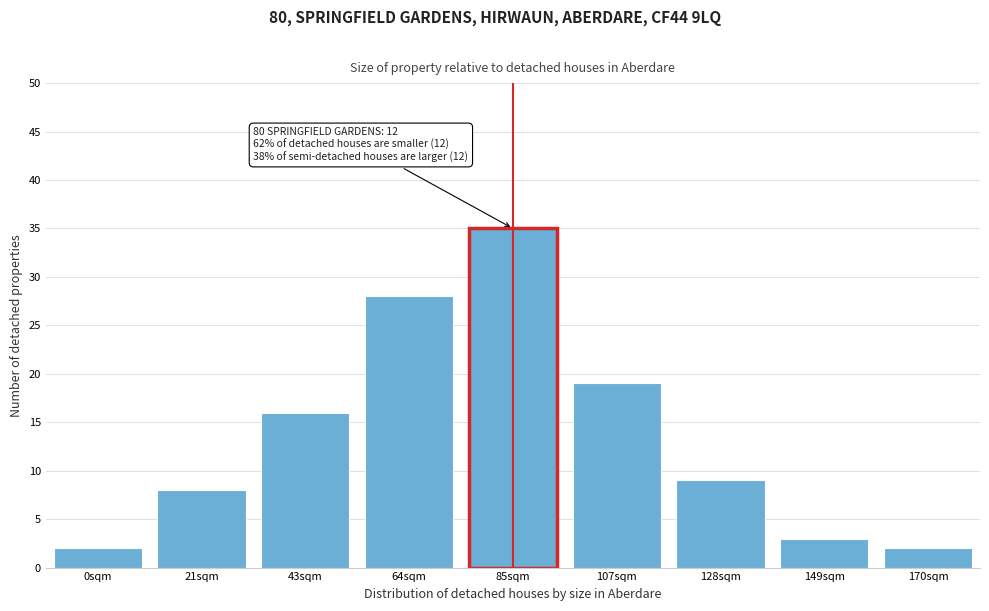

Reading left to right, extract all data points from this chart.

2	8	16	28	35	19	9	3	2